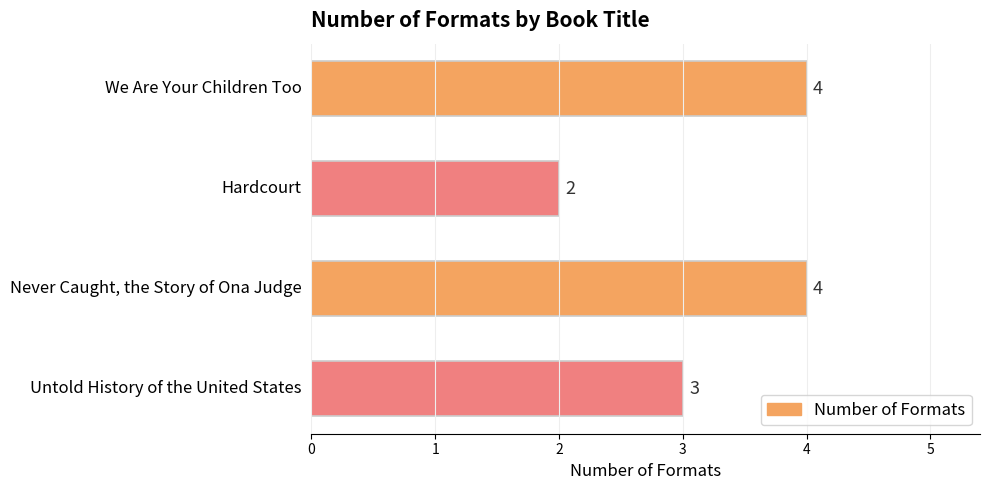

What is the sum of all values?

13